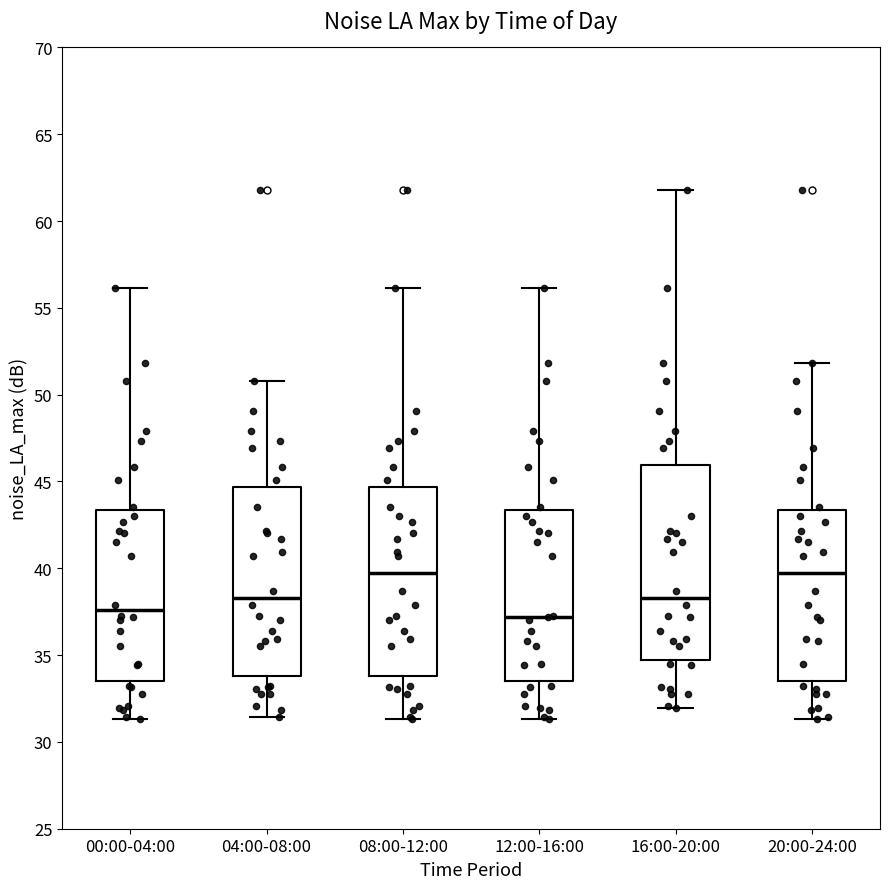

Reading left to right, read every box against the y-axis: the position of its median line, the range the box covers, and the ends of its whiskers. The values are not printed on the chart, so give them approximately, as read against the axis.

00:00-04:00: median 37.5, box 33.5 to 43.5, whiskers 31.5 to 56.0
04:00-08:00: median 38.5, box 34.0 to 44.5, whiskers 31.5 to 51.0
08:00-12:00: median 39.5, box 34.0 to 44.5, whiskers 31.5 to 56.0
12:00-16:00: median 37.0, box 33.5 to 43.5, whiskers 31.5 to 56.0
16:00-20:00: median 38.5, box 34.5 to 46.0, whiskers 32.0 to 62.0
20:00-24:00: median 39.5, box 33.5 to 43.5, whiskers 31.5 to 52.0